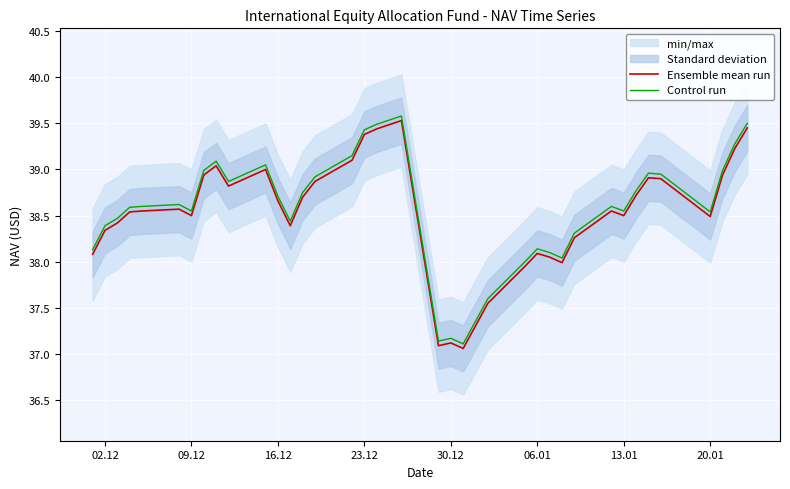

True or false: Control run and Ensemble mean run cross at least once.

False